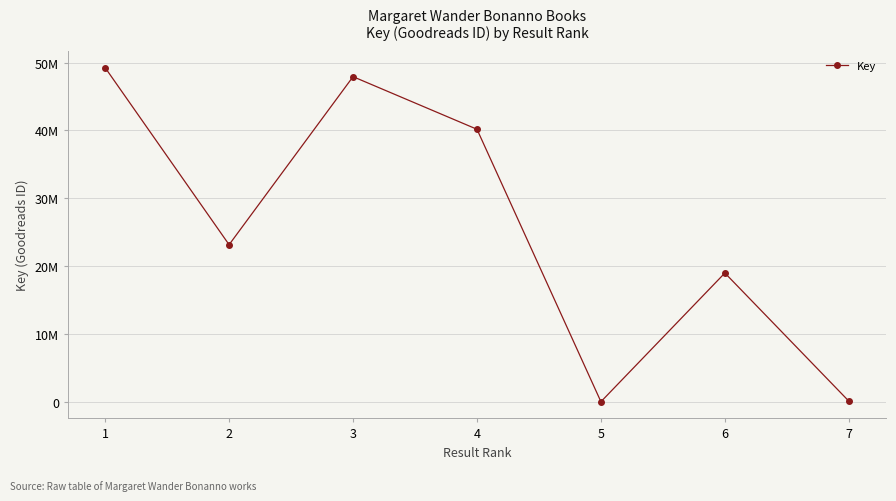

Where is the first local maximum?

3